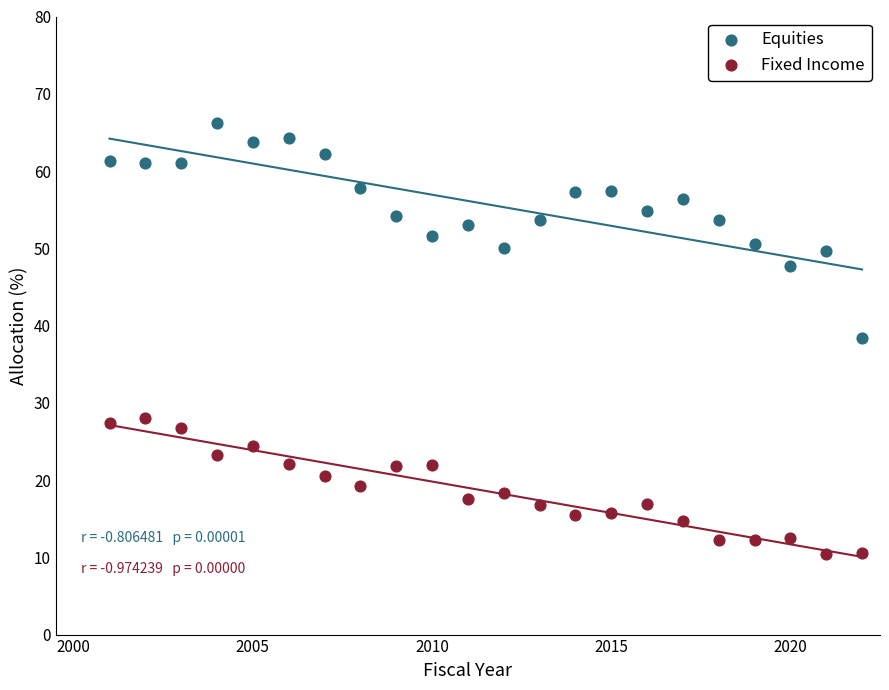

Which series reaches the maximum Y coordinate?

Equities